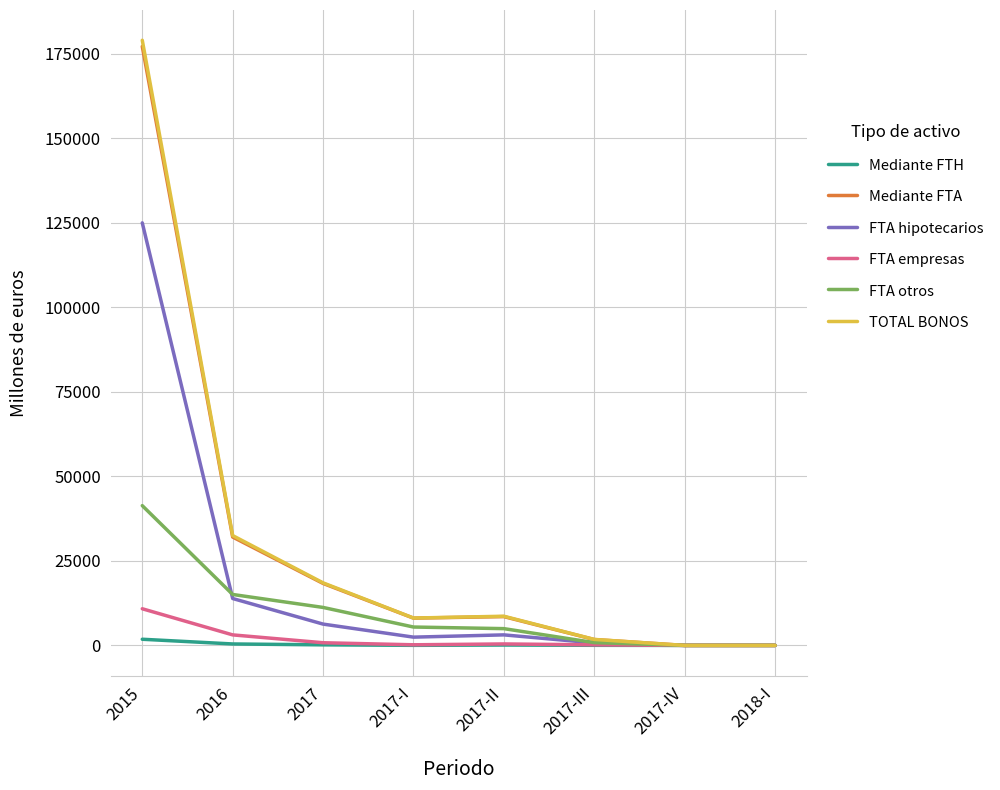

The value of FTA otros at 2017-IV is -13351.2. True or false?

False